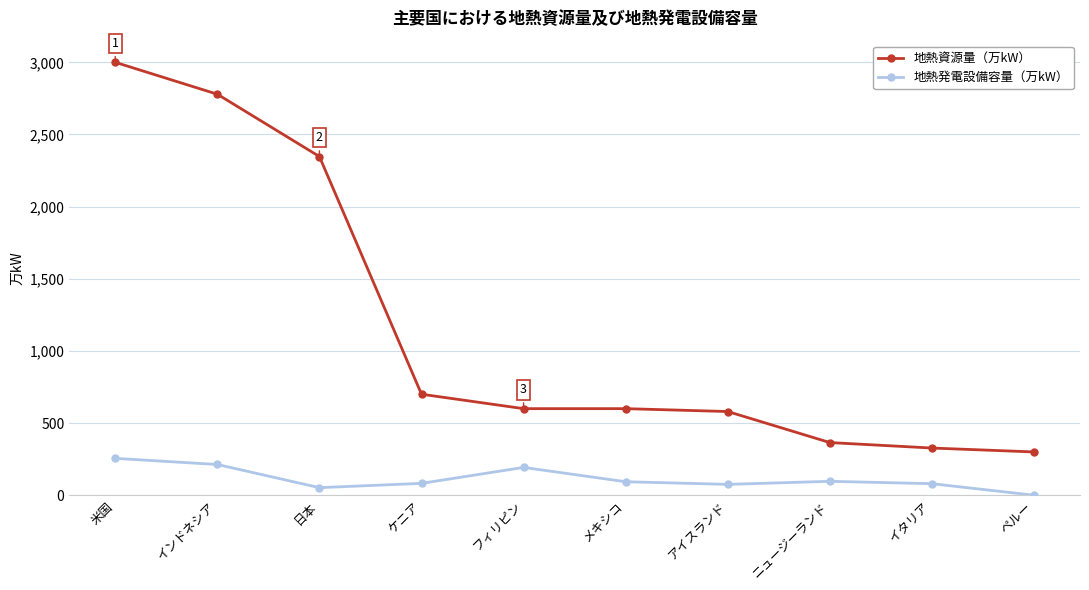

True or false: 地熱資源量（万kW） and 地熱発電設備容量（万kW） intersect in this chart.

False